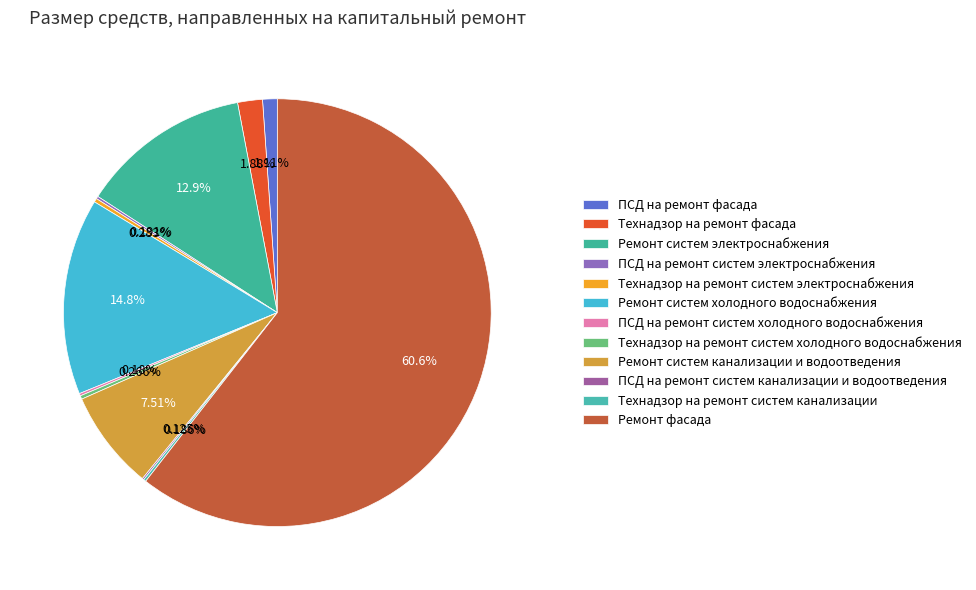

Which category has the smallest portion of the pie?

ПСД на ремонт систем канализации и водоотведения